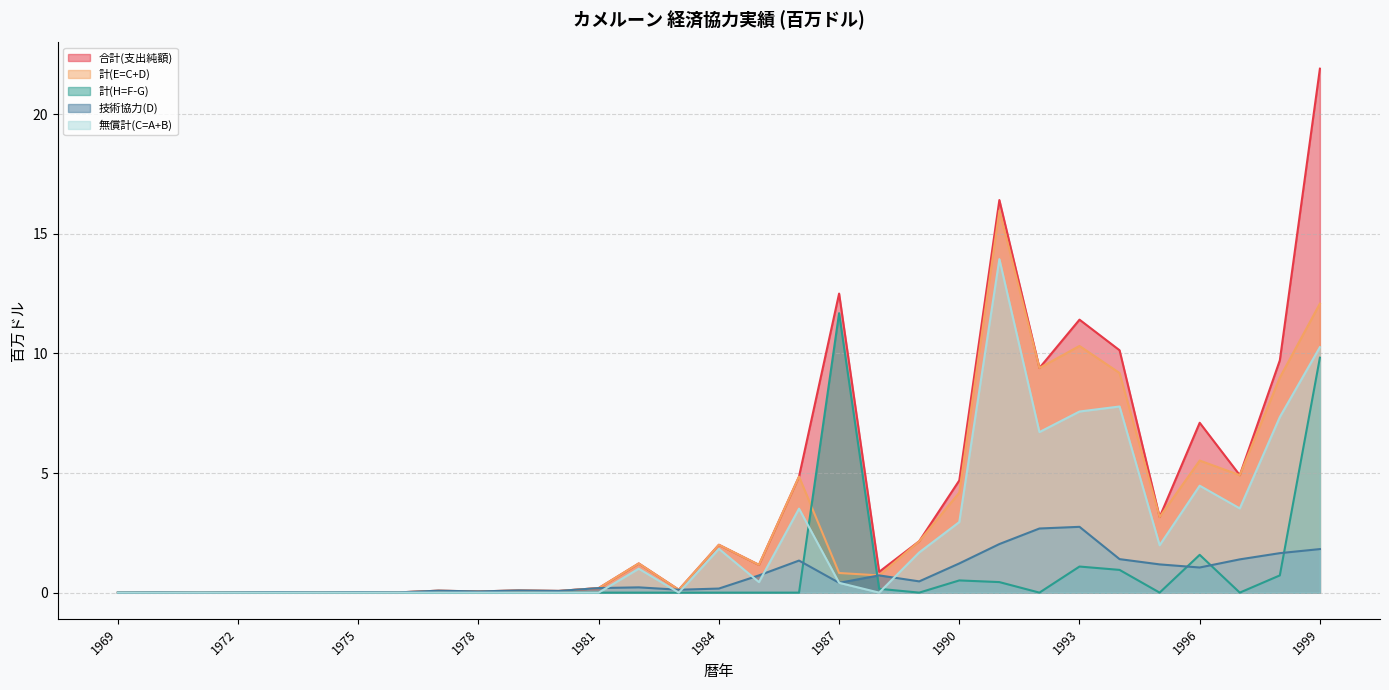

What is the highest value of the 技術協力(D) series?

2.8